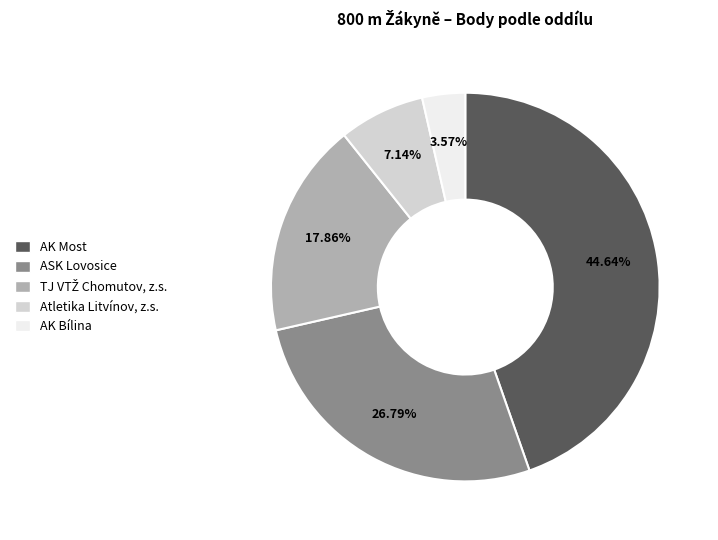

Which has a higher value, AK Bílina or AK Most?

AK Most